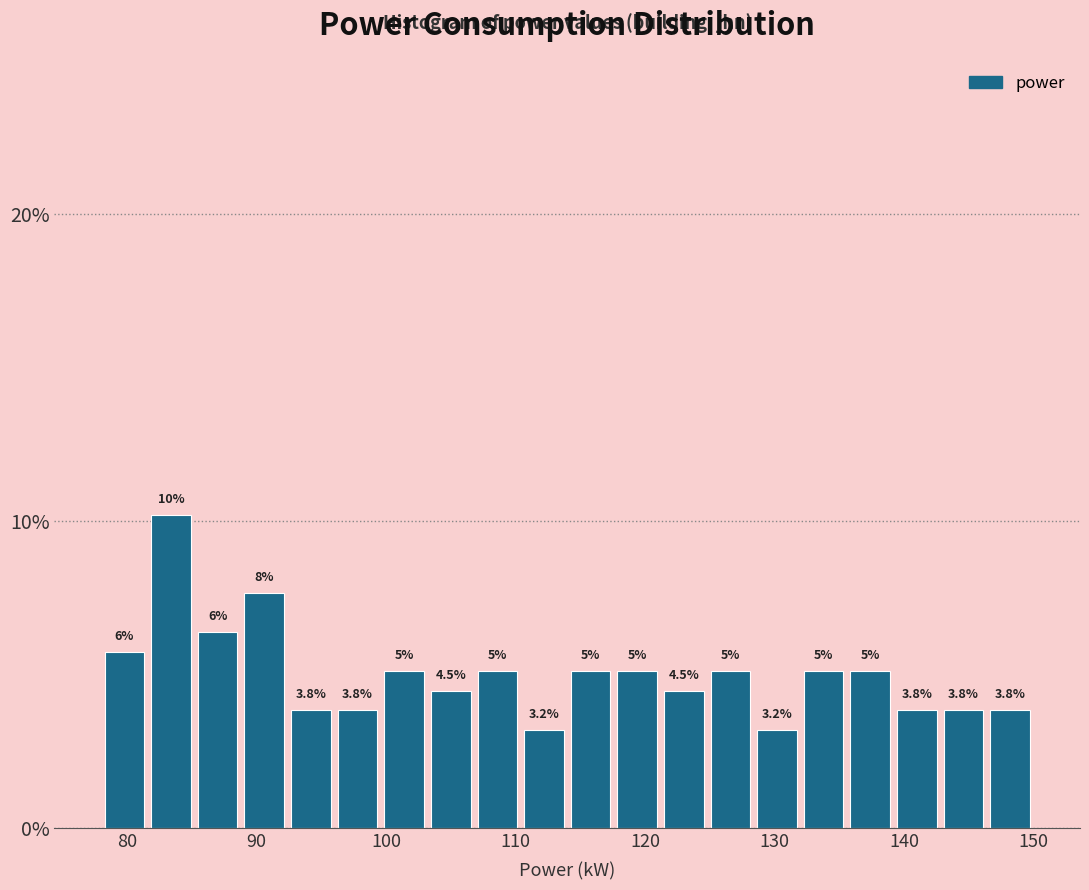

Read against the x-axis, roughly where is the centre of the tallest bar?

83